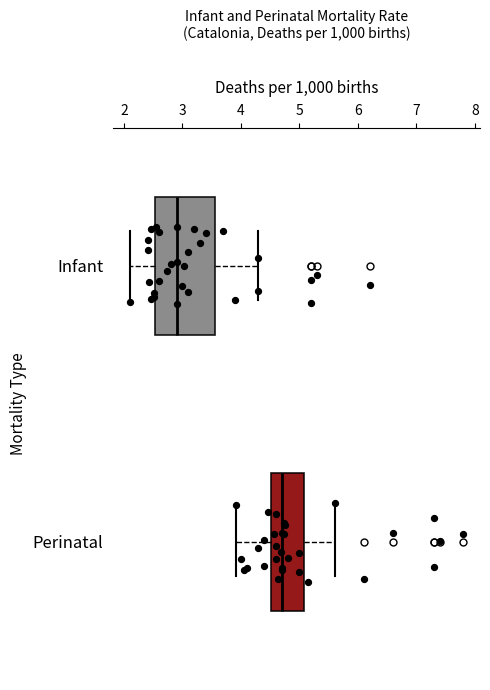

Where does the left whisker of the box for Perinatal end on the x-axis? The values are not printed on the chart, so give them approximately, as read against the axis.

3.9